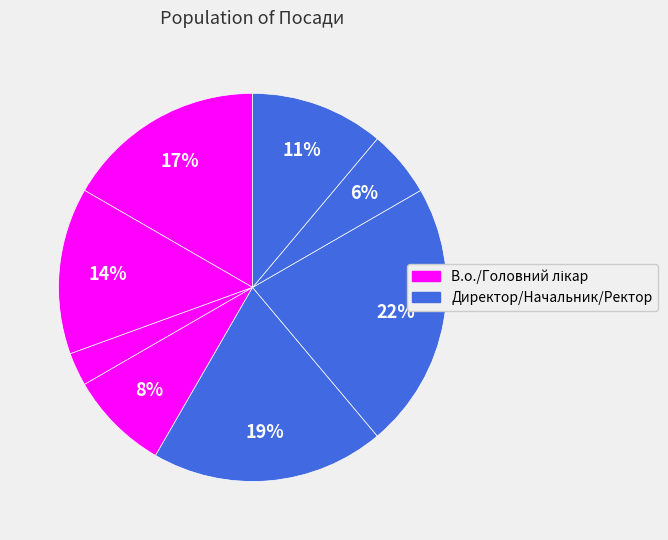

How many slices are in this pie chart?

8